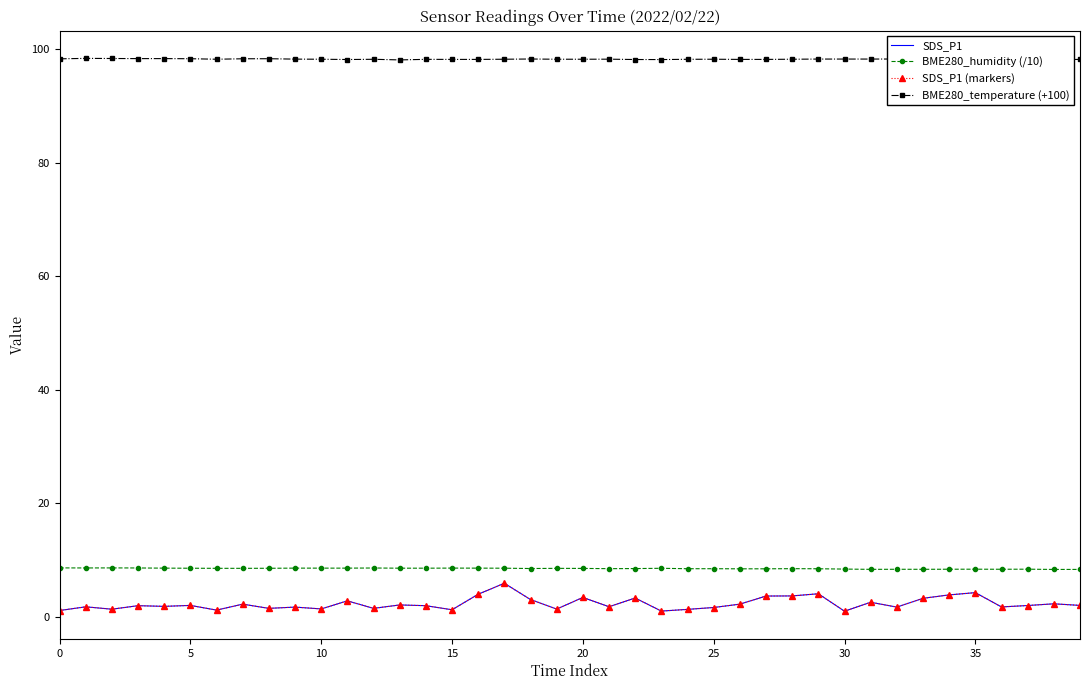

Which series has the largest total across all categories?

BME280_temperature (+100)